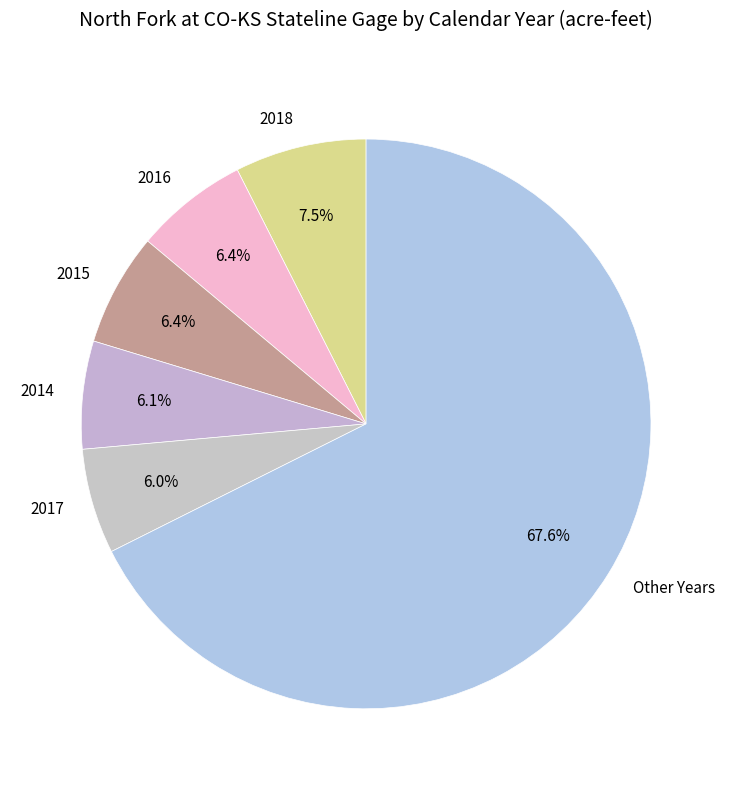

Do 2017 and Other Years together represent more than half of the pie?

Yes